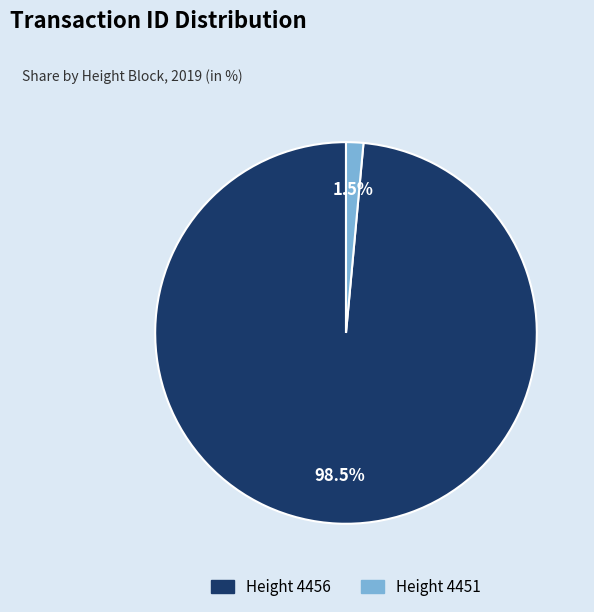

How much of the chart is everything except Height 4451?

98.5%